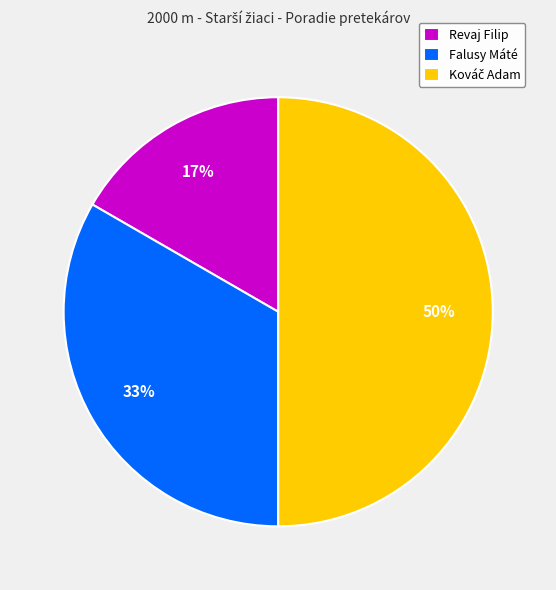

To the nearest percent, what is the combined percentage of Revaj Filip and Falusy Máté?

50%